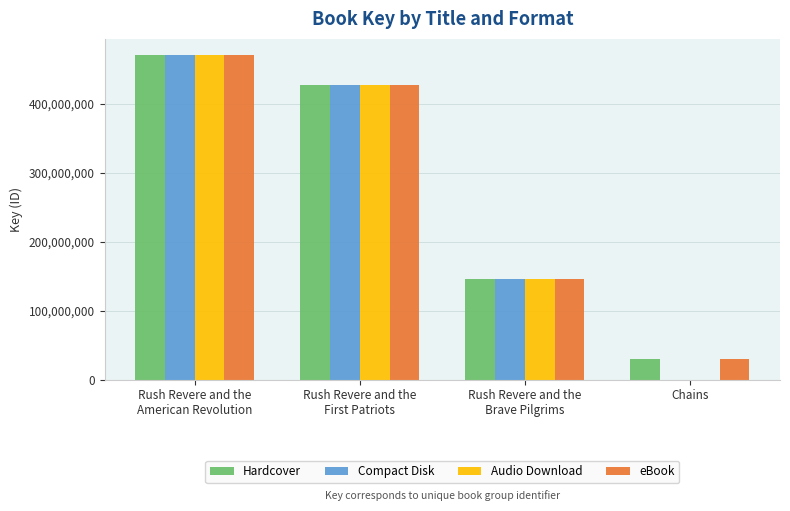

What is the maximum value for Audio Download?

470530467